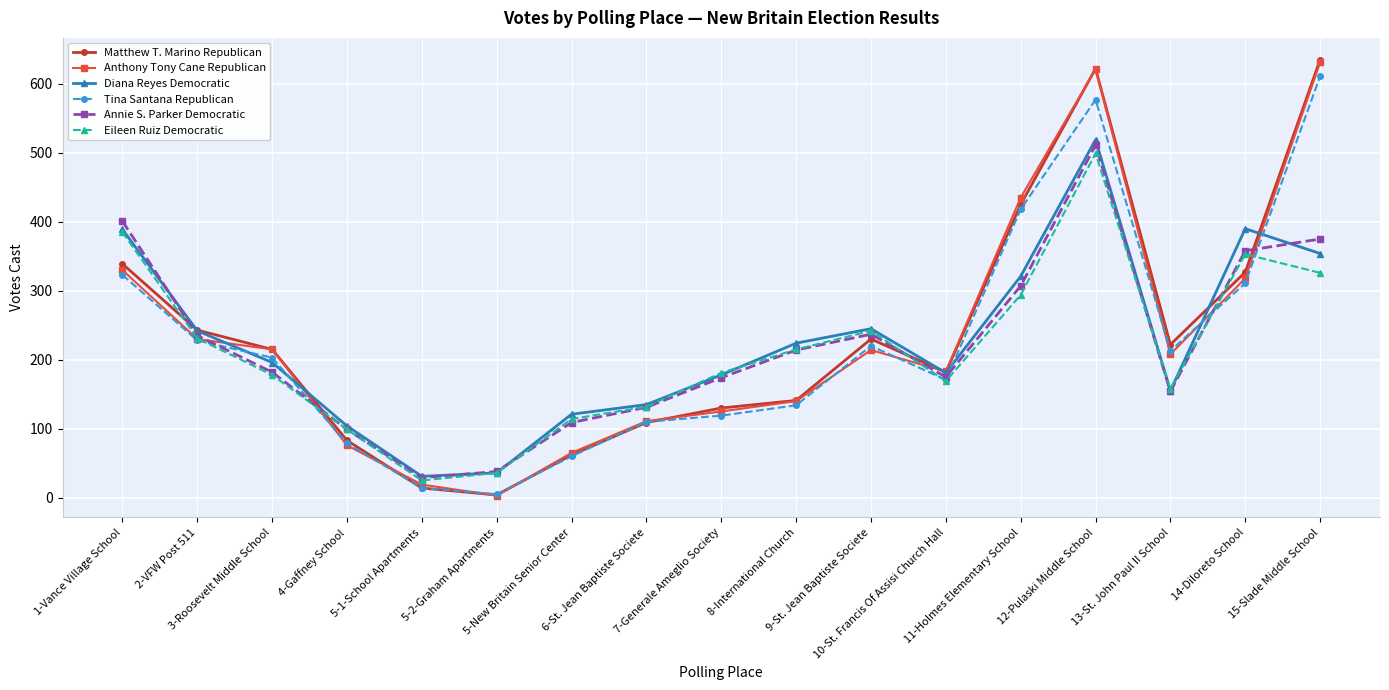

What is the greatest value displayed?

635